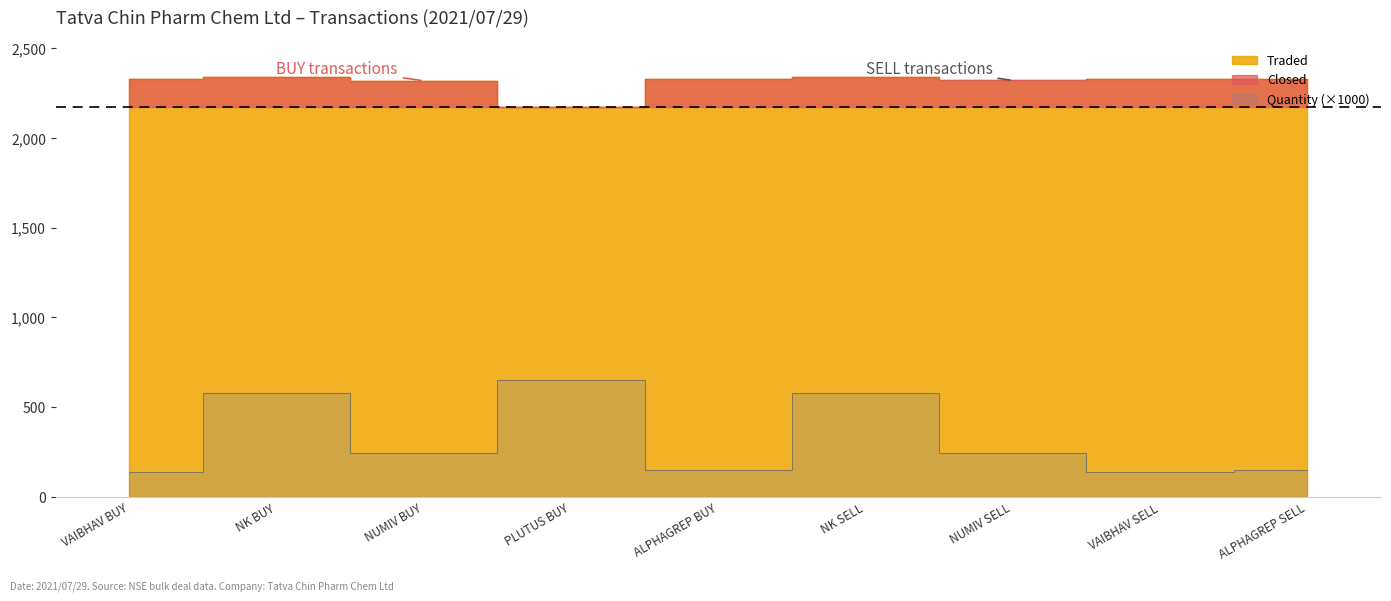

Count the number of categories in the chart.

9